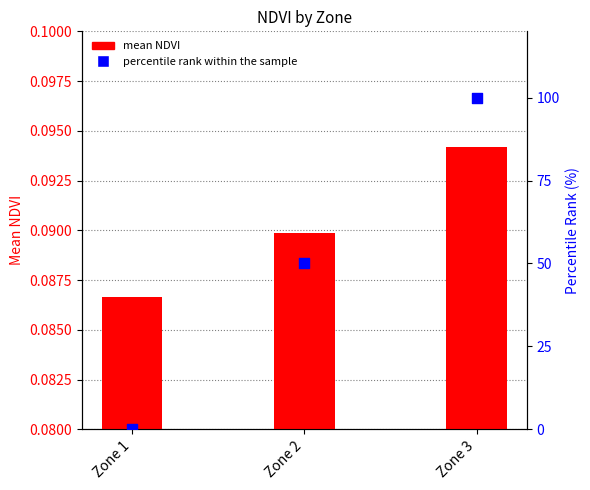

Which series contains the highest Y value?

percentile rank within the sample